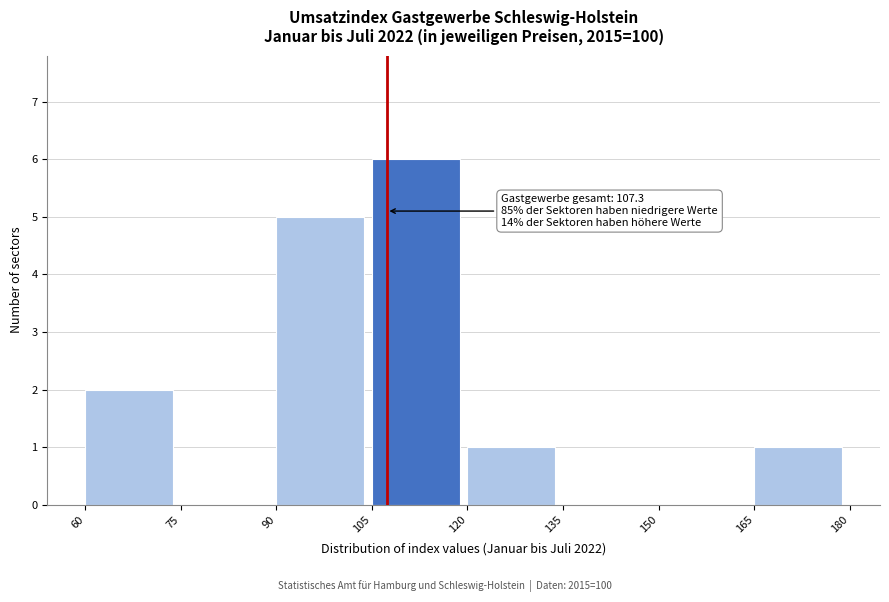

Over which range of the x-axis is the bar tallest?

105 to 120